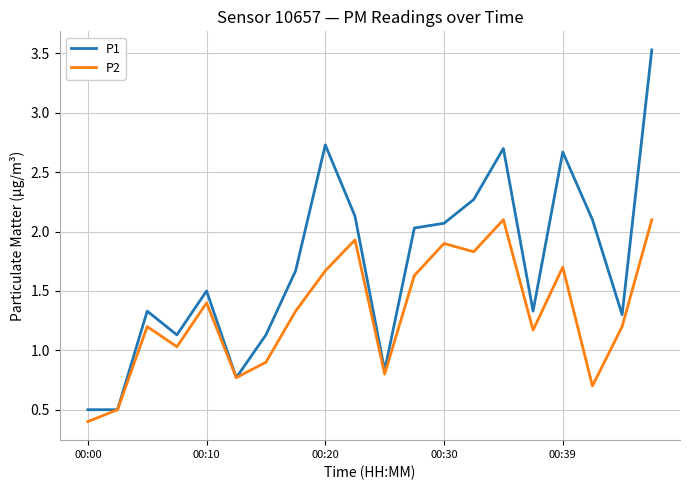

What is the minimum value for P1?

0.5